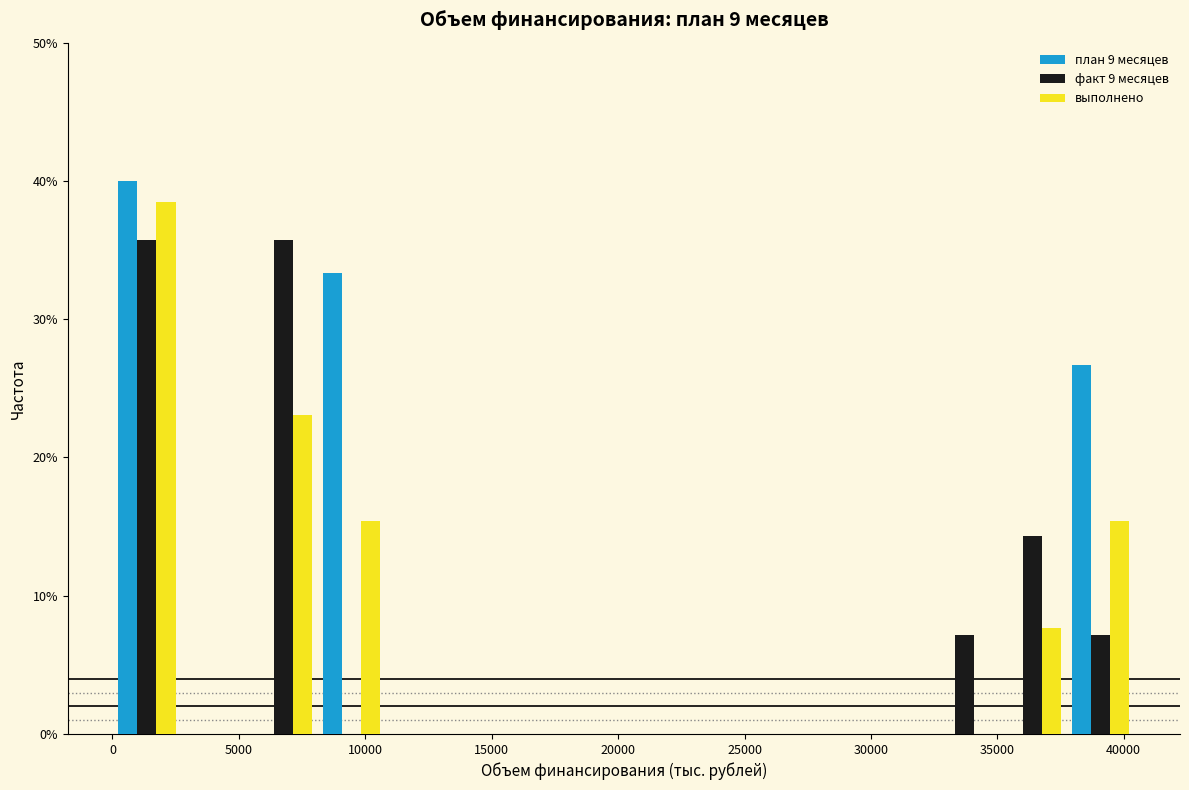

Reading left to right, transcribe this chart: for each range on the x-axis, give the height of each series' bar. Neither the bar edges nor the heights are printed on the chart, so give them approximately, as read against the axes.

0 to 2500: план 9 месяцев=40	факт 9 месяцев=36	выполнено=38
2500 to 5500: план 9 месяцев=0	факт 9 месяцев=0	выполнено=0
5500 to 8000: план 9 месяцев=0	факт 9 месяцев=36	выполнено=23
8000 to 11000: план 9 месяцев=33	факт 9 месяцев=0	выполнено=15
11000 to 13500: план 9 месяцев=0	факт 9 месяцев=0	выполнено=0
13500 to 16000: план 9 месяцев=0	факт 9 месяцев=0	выполнено=0
16000 to 19000: план 9 месяцев=0	факт 9 месяцев=0	выполнено=0
19000 to 21500: план 9 месяцев=0	факт 9 месяцев=0	выполнено=0
21500 to 24500: план 9 месяцев=0	факт 9 месяцев=0	выполнено=0
24500 to 27000: план 9 месяцев=0	факт 9 месяцев=0	выполнено=0
27000 to 29500: план 9 месяцев=0	факт 9 месяцев=0	выполнено=0
29500 to 32500: план 9 месяцев=0	факт 9 месяцев=0	выполнено=0
32500 to 35000: план 9 месяцев=0	факт 9 месяцев=7	выполнено=0
35000 to 37500: план 9 месяцев=0	факт 9 месяцев=14	выполнено=8
37500 to 40500: план 9 месяцев=27	факт 9 месяцев=7	выполнено=15